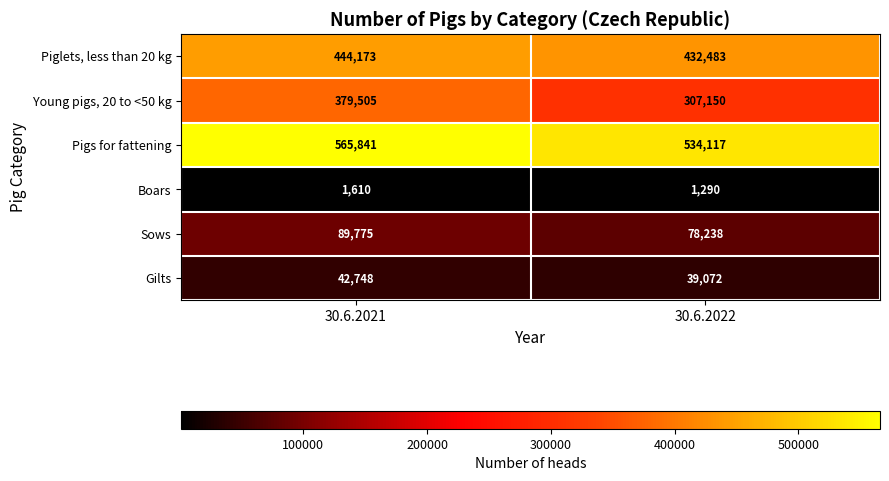

At how many categories does at least one series exceed 135446?

2